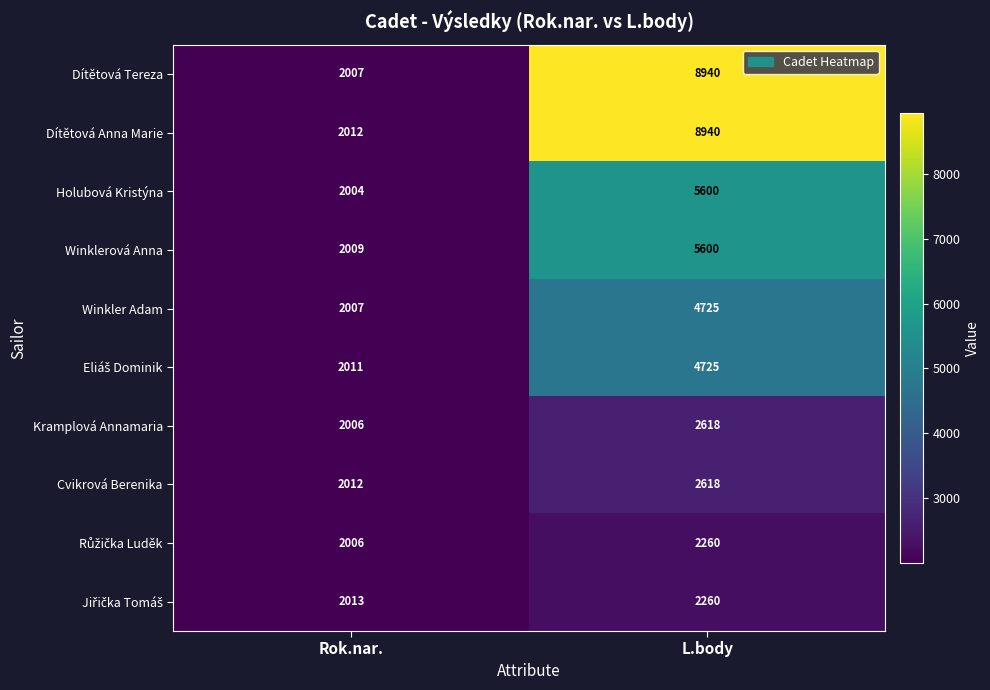

What is the difference between the highest and lowest values at Rok.nar.?

9